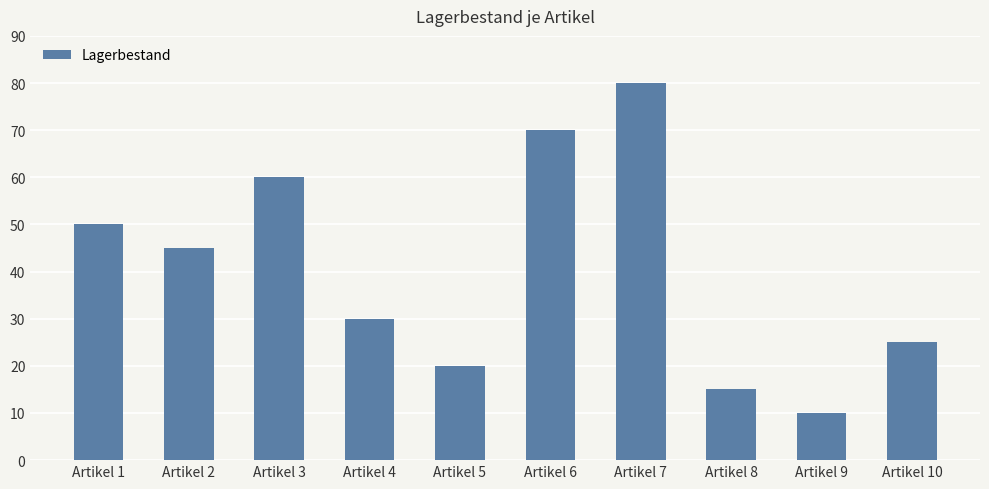

What is the value of the 4th bar from the left?

30